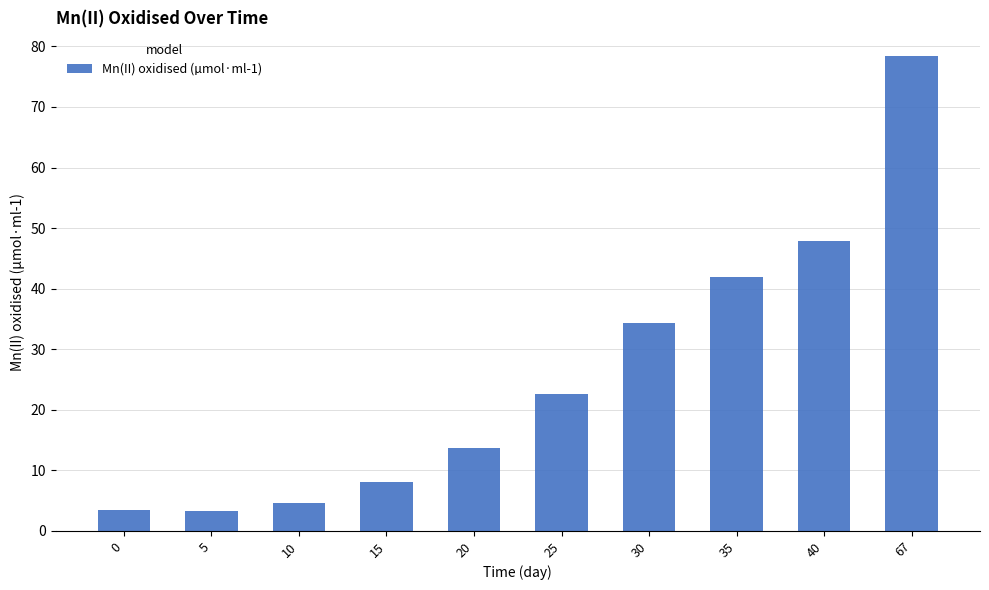

Read the value at 20.

13.7